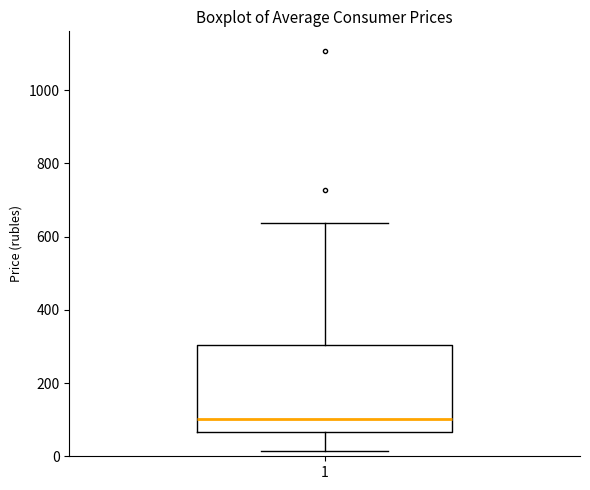

Where does the median line of the box at x = 1 sit on the y-axis? The values are not printed on the chart, so give them approximately, as read against the axis.

100